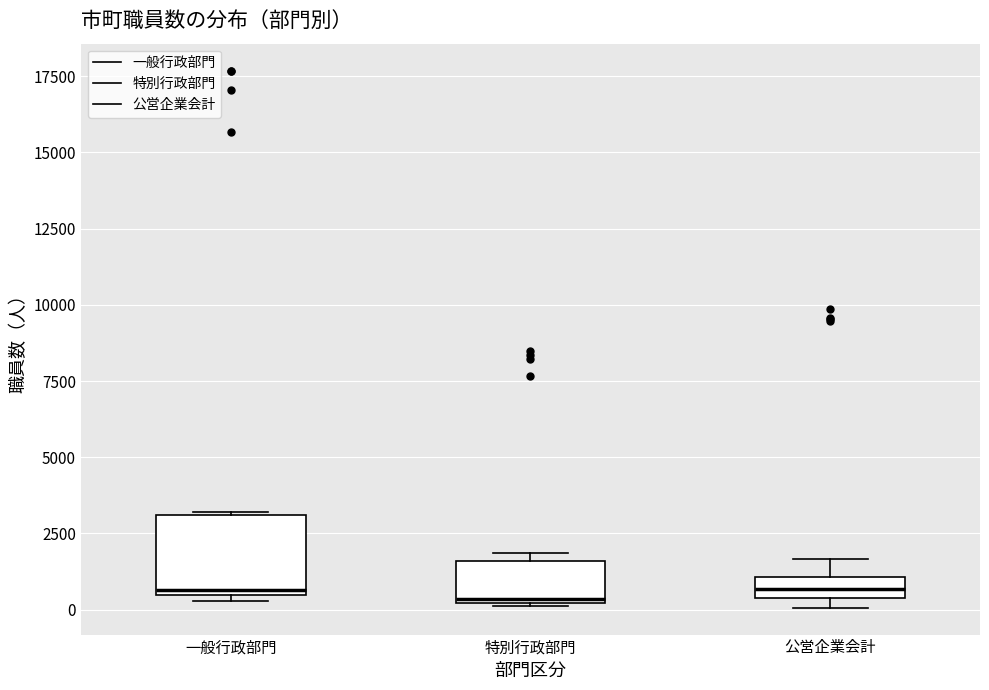

Where is the lower edge of the box for 一般行政部門 on the y-axis? The values are not printed on the chart, so give them approximately, as read against the axis.

500